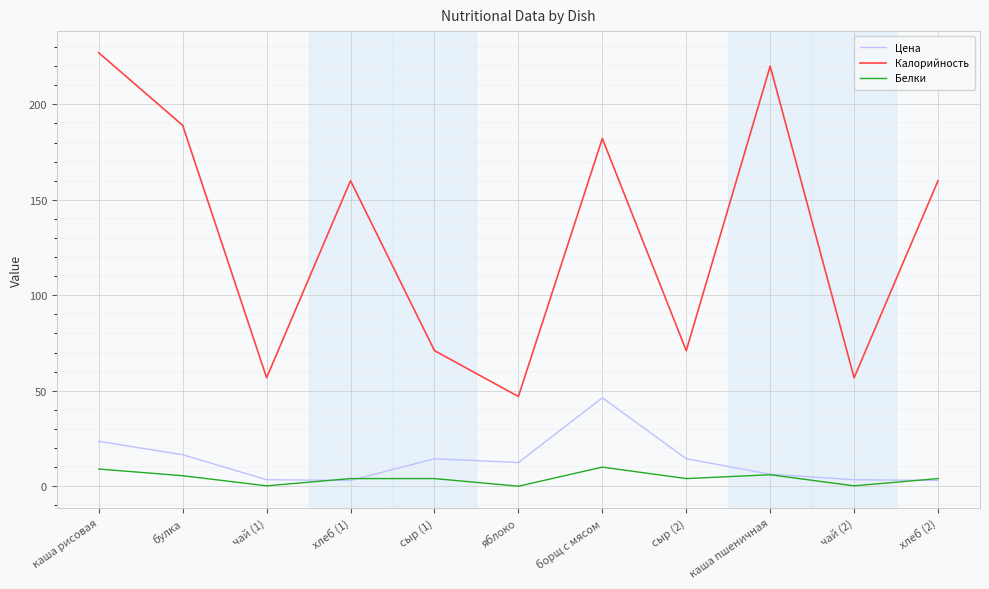

At how many categories does at least one series exceed 35?

11